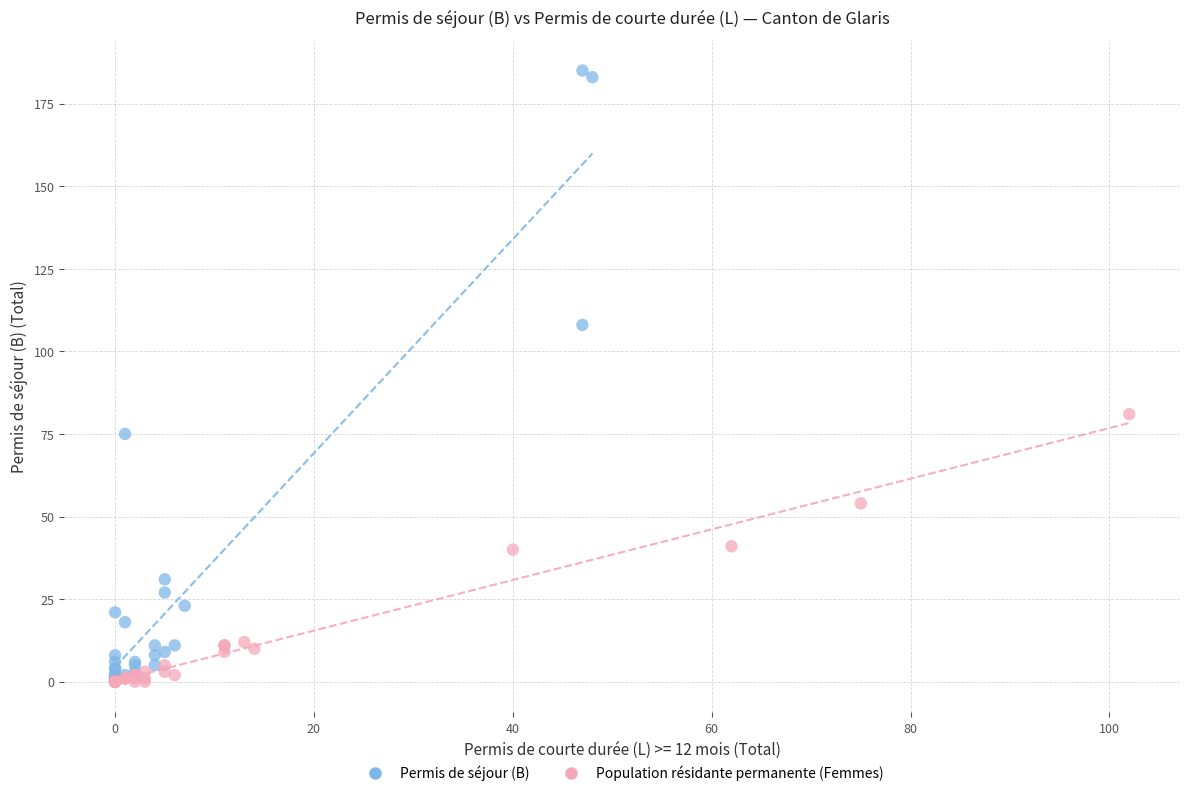

Which series has the widest spread of Y values?

Permis de séjour (B)